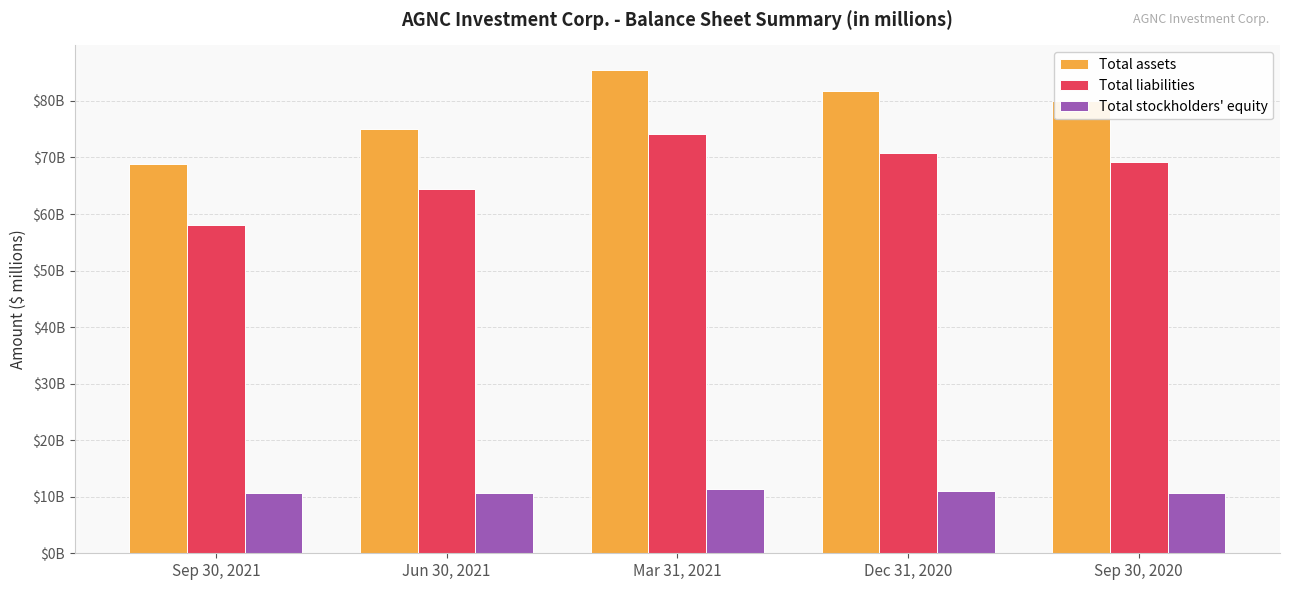

Are the bars grouped side by side (vs. stacked)?

Yes